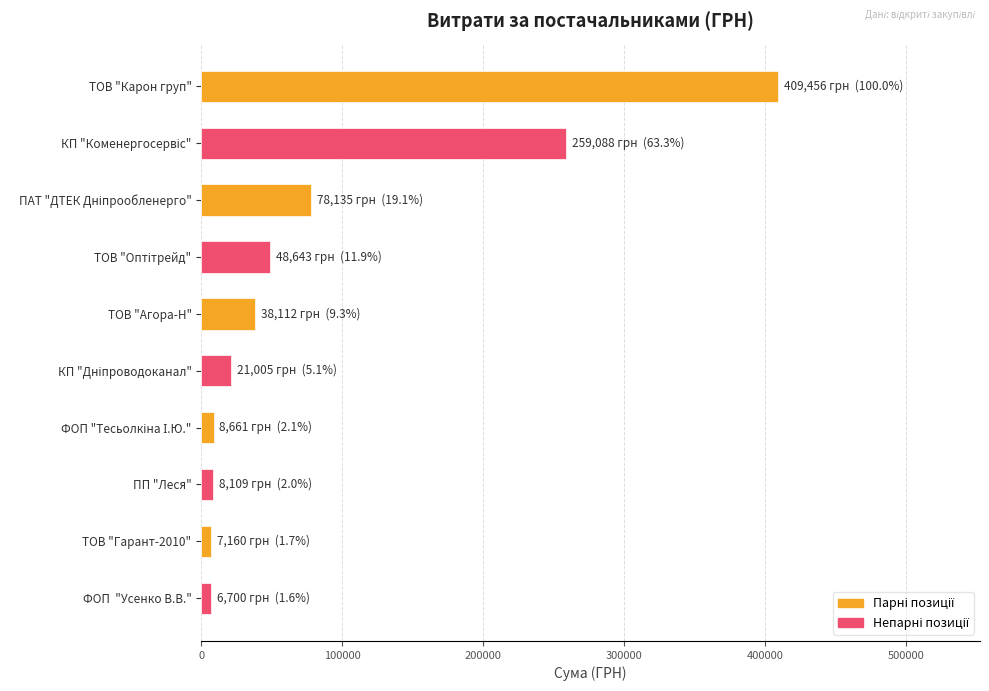

What is the maximum value shown in the chart?

409455.7